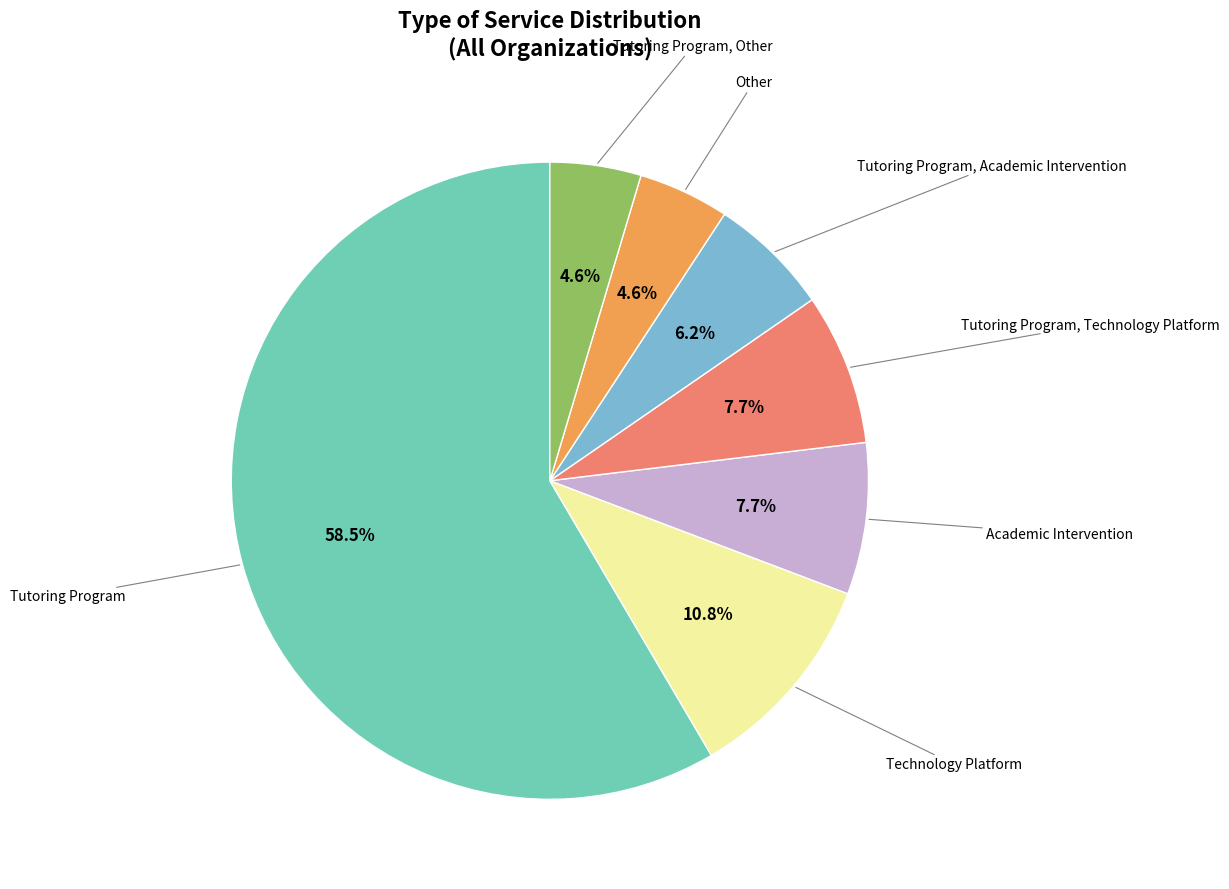

Does Tutoring Program account for over 50% of the chart?

Yes